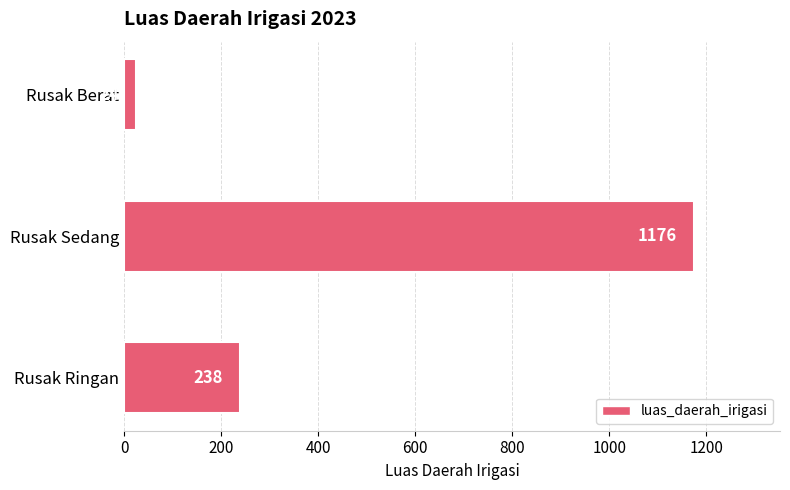

Which label corresponds to the smallest value in the chart?

Rusak Berat